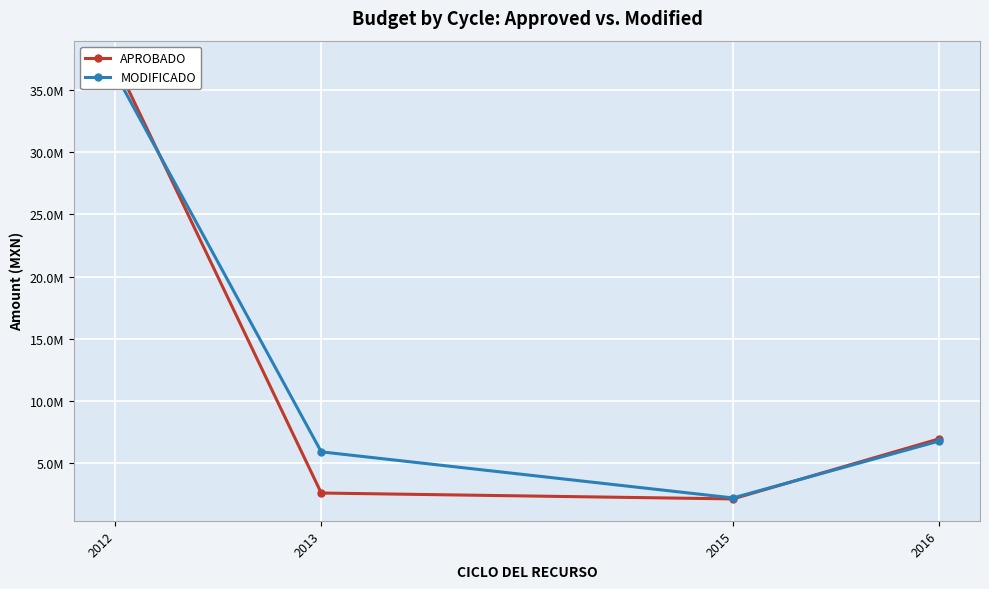

Reading right to left, transcribe all the data shown in this chart.

APROBADO: 6972514.6	2155782.1	2628200.0	37201848.0
MODIFICADO: 6796106.2	2233887.2	5935982.8	36298052.9